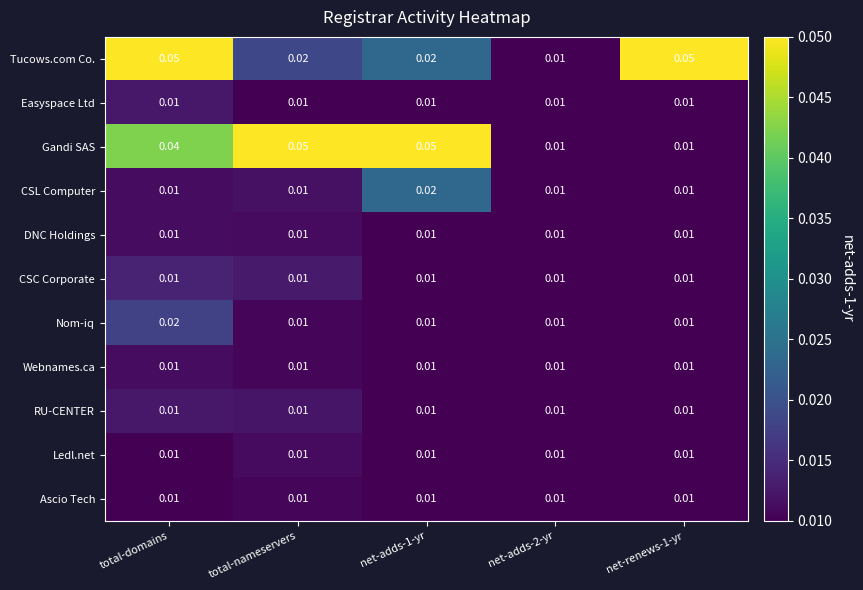

At which category is the sum across all series the highest?

total-domains